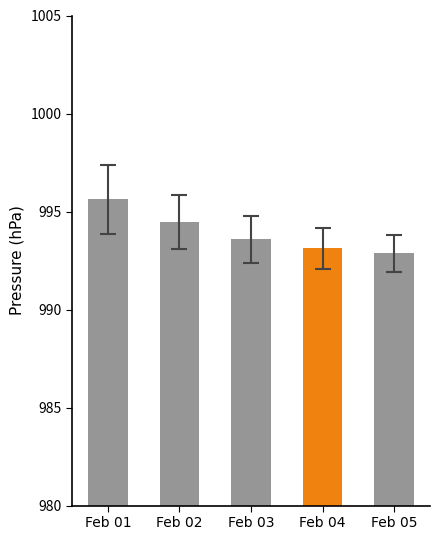

List the labels in order of value, largest first.

Feb 01, Feb 02, Feb 03, Feb 04, Feb 05